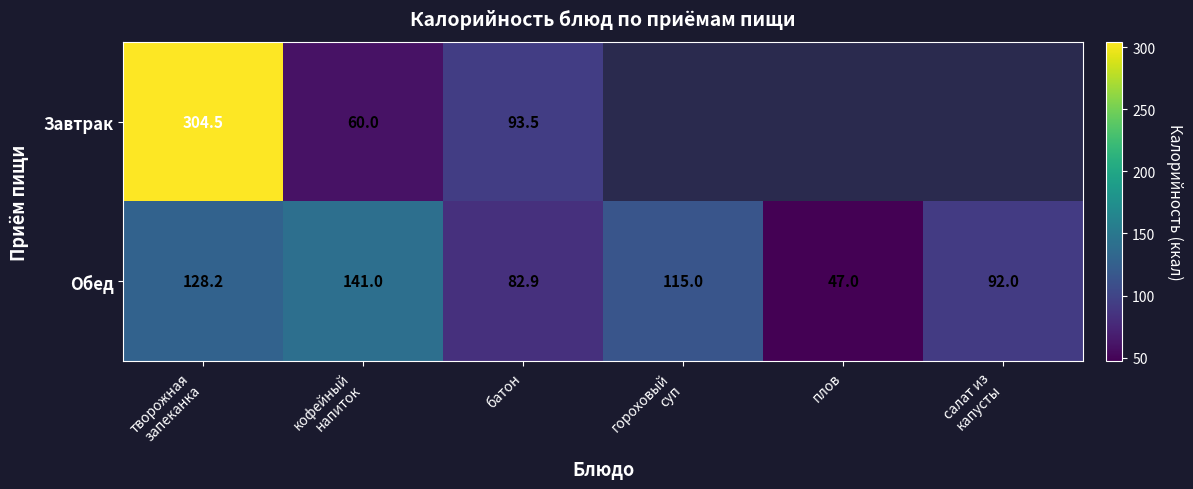

What is the average value of the Обед series?

101.0